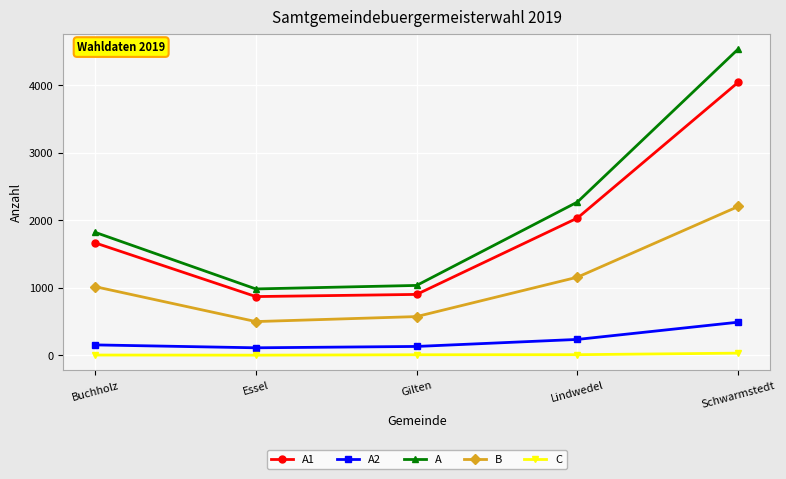

What is the maximum value for C?

34